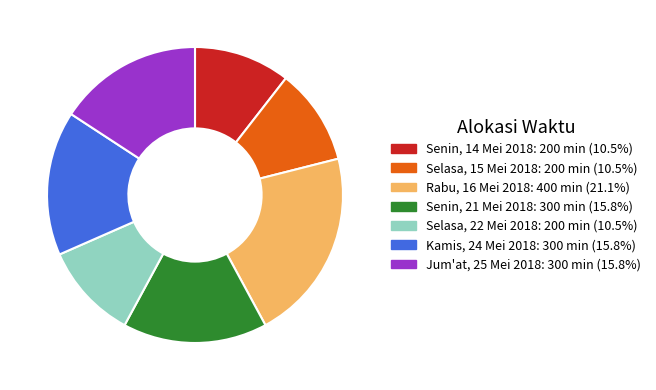

Combined, do Selasa, 22 Mei 2018 and Jum'at, 25 Mei 2018 account for over 50%?

No